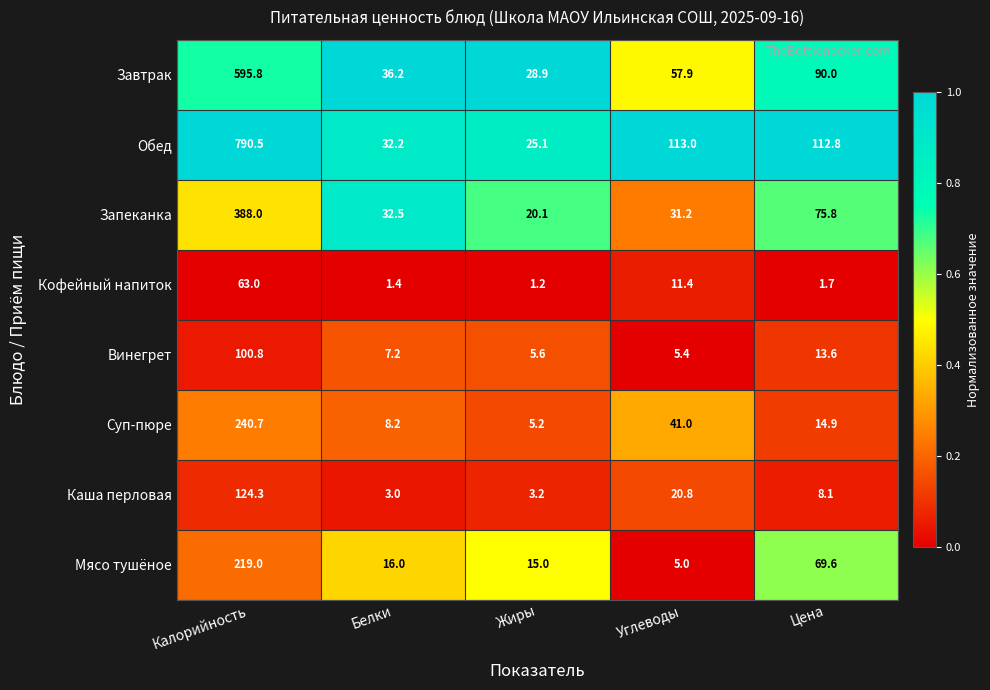

What is the spread (max minus min) of values at Жиры?

27.7